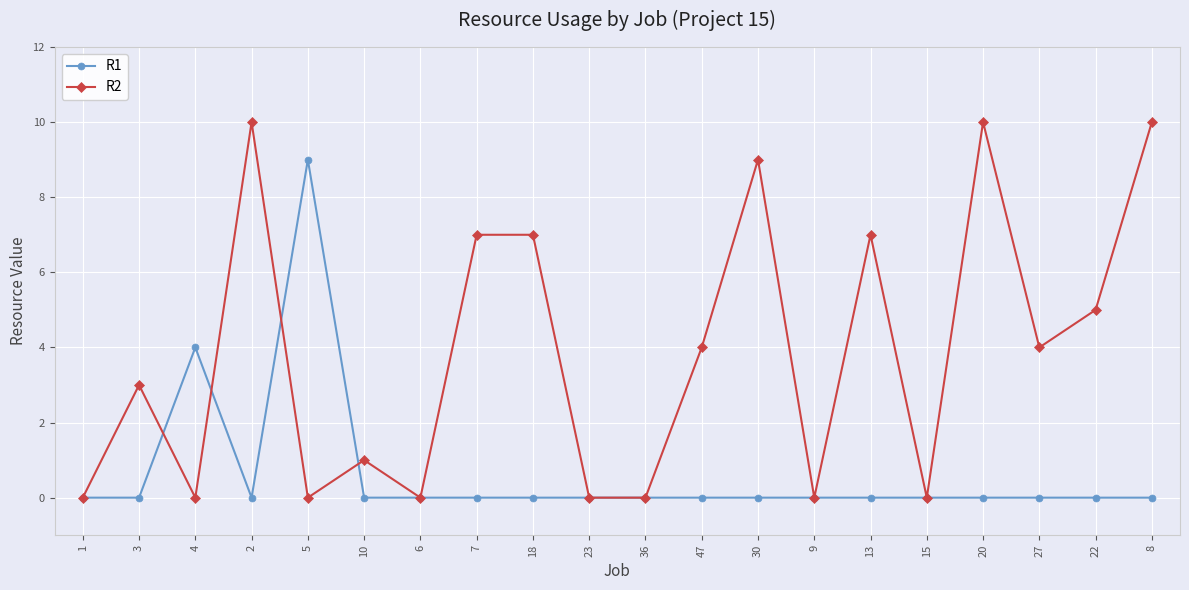

Which series changed the most between 1 and 30?

R2